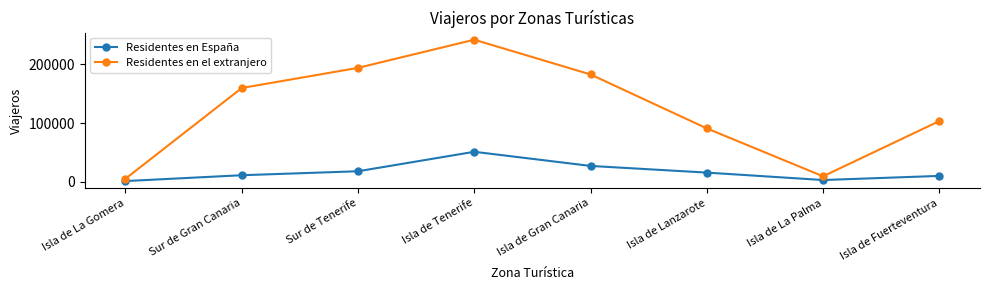

Reading left to right, extract all data points from this chart.

Residentes en España: 1559	11468	18217	51318	27285	15945	3301	10313
Residentes en el extranjero: 5512	159752	194006	241853	182833	91114	9654	103479